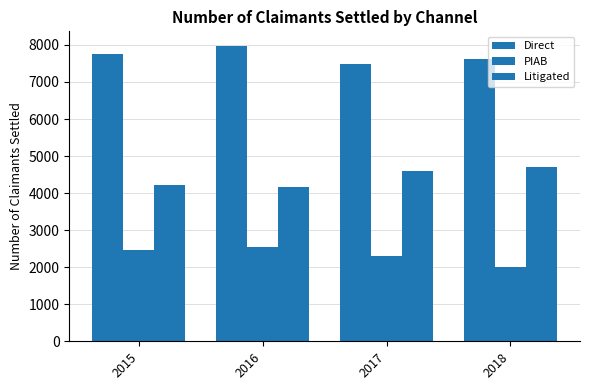

How many data points in PIAB are less than 2473?

2